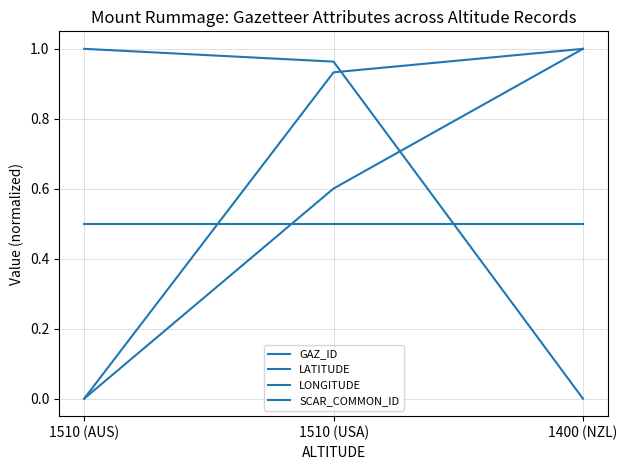

Does the chart have visible grid lines?

Yes